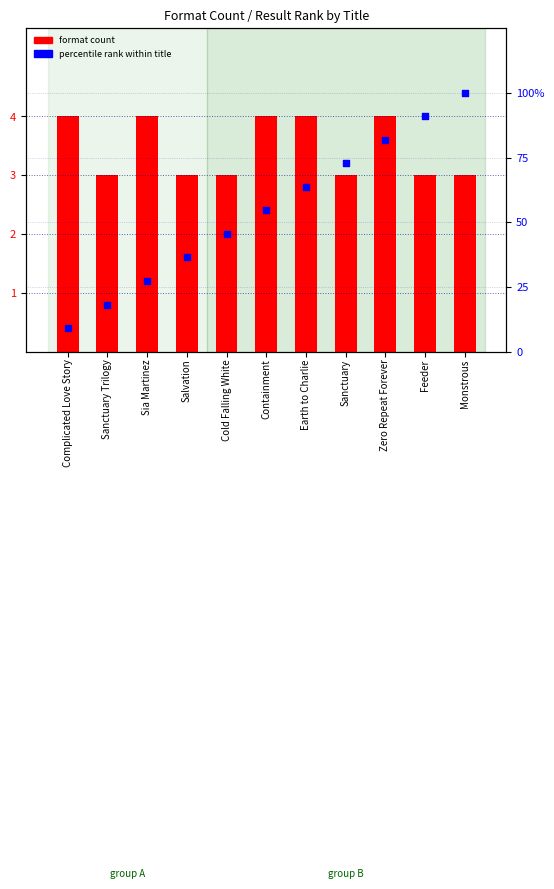

Which series reaches the maximum Y coordinate?

percentile rank within title